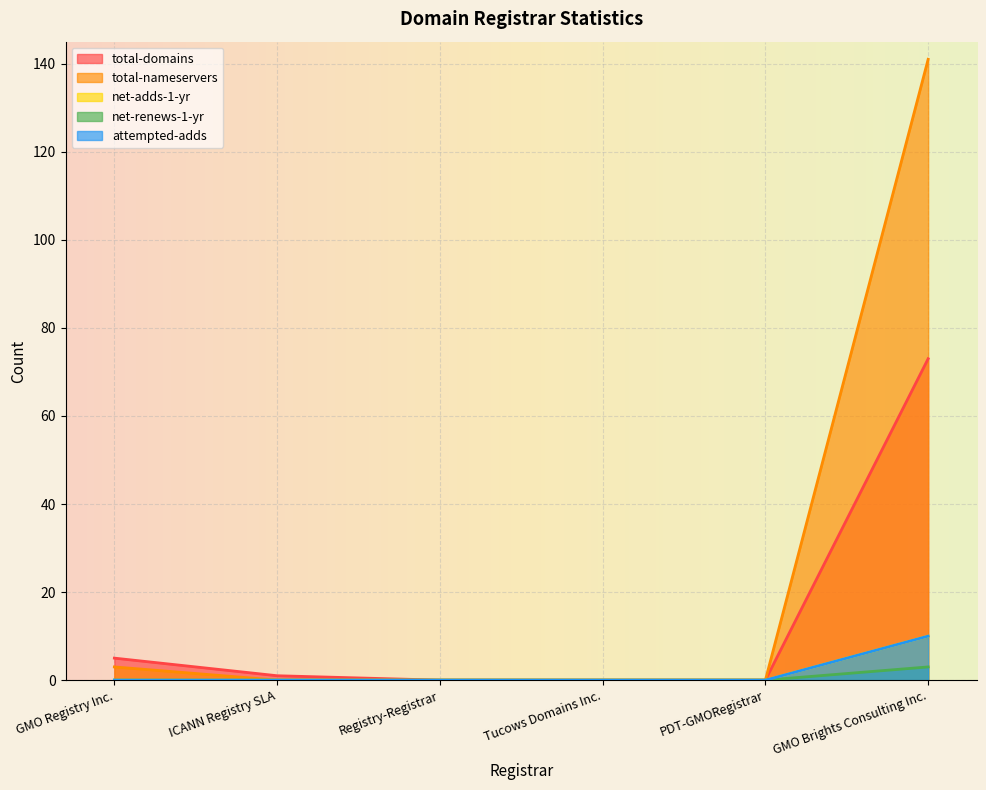

True or false: total-domains and total-nameservers intersect in this chart.

False